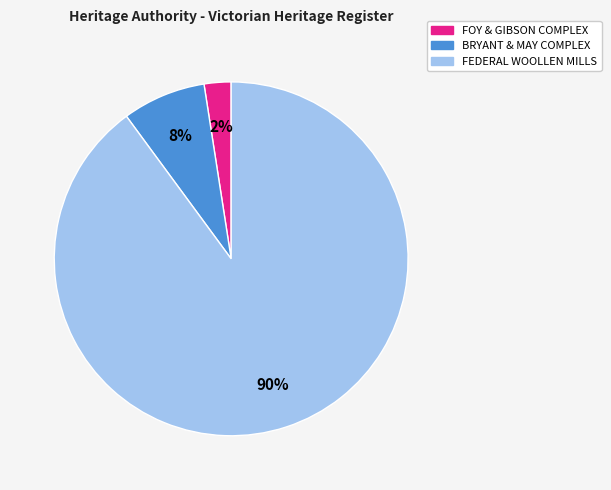

To the nearest percent, what is the average slice percentage?

33%